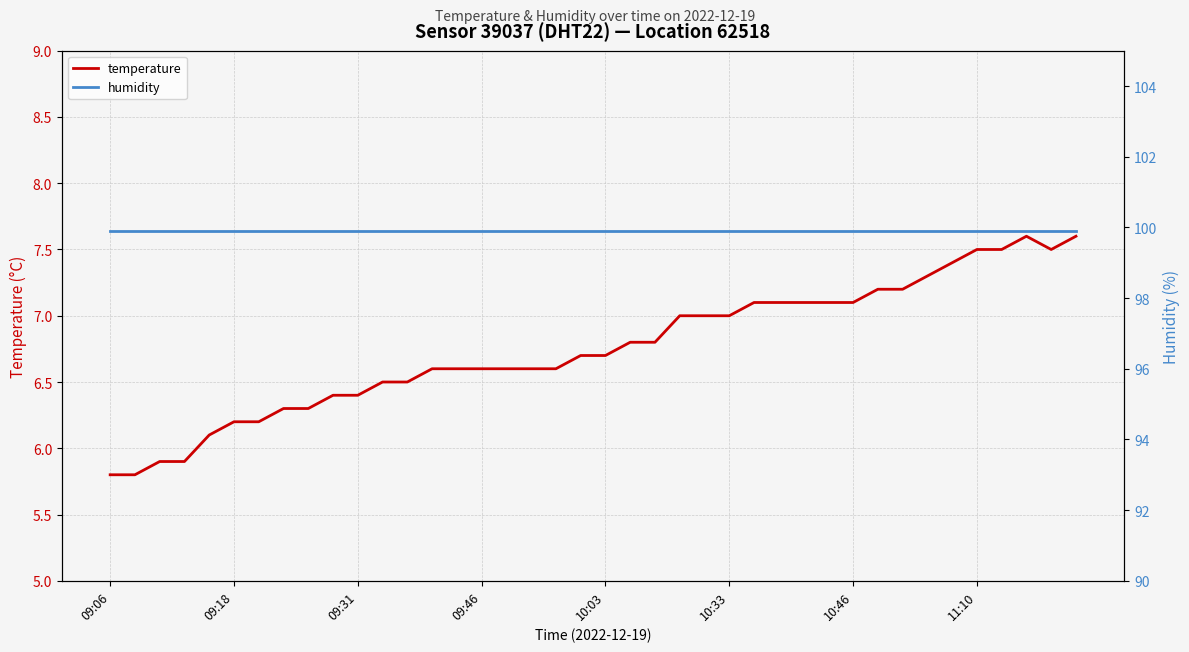

True or false: humidity and temperature cross at least once.

False